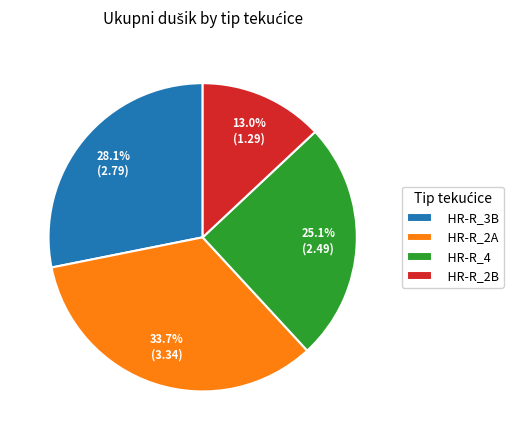

Do HR-R_2B and HR-R_4 together represent more than half of the pie?

No